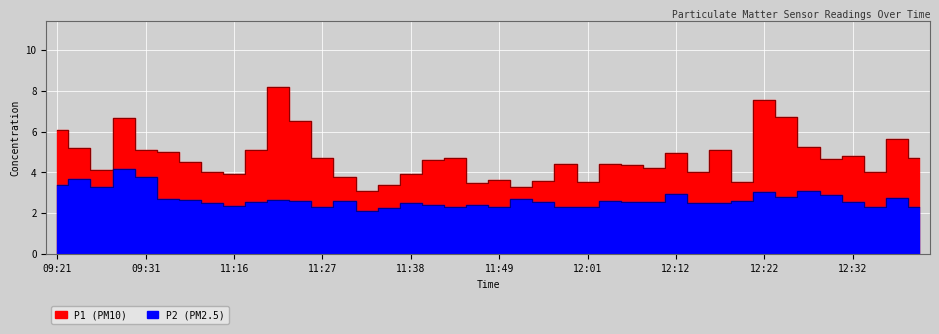

True or false: P1 and P2 cross at least once.

False